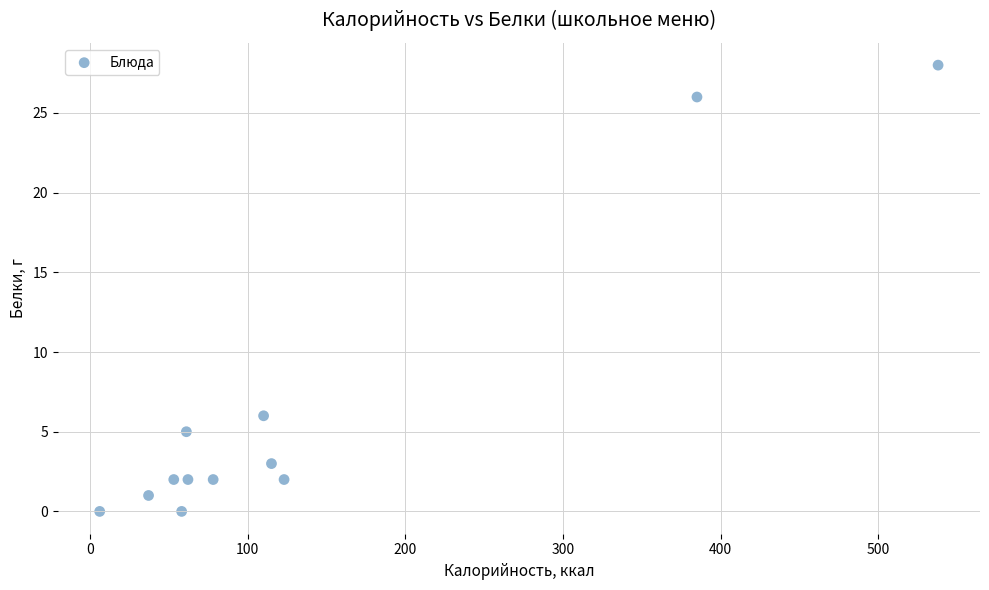

What Y value in the scatter plot is closest to 14?

6